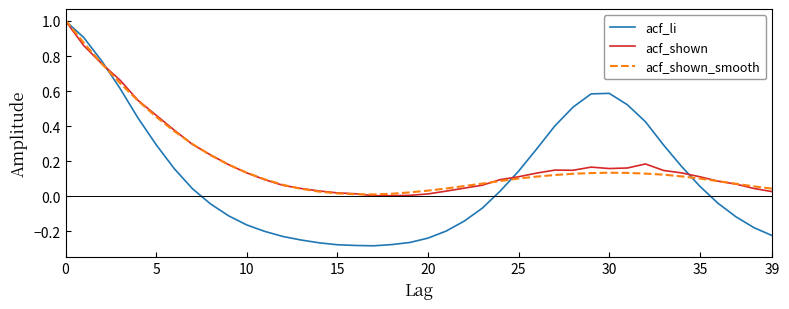

Which series has the largest range (max minus min)?

acf_li